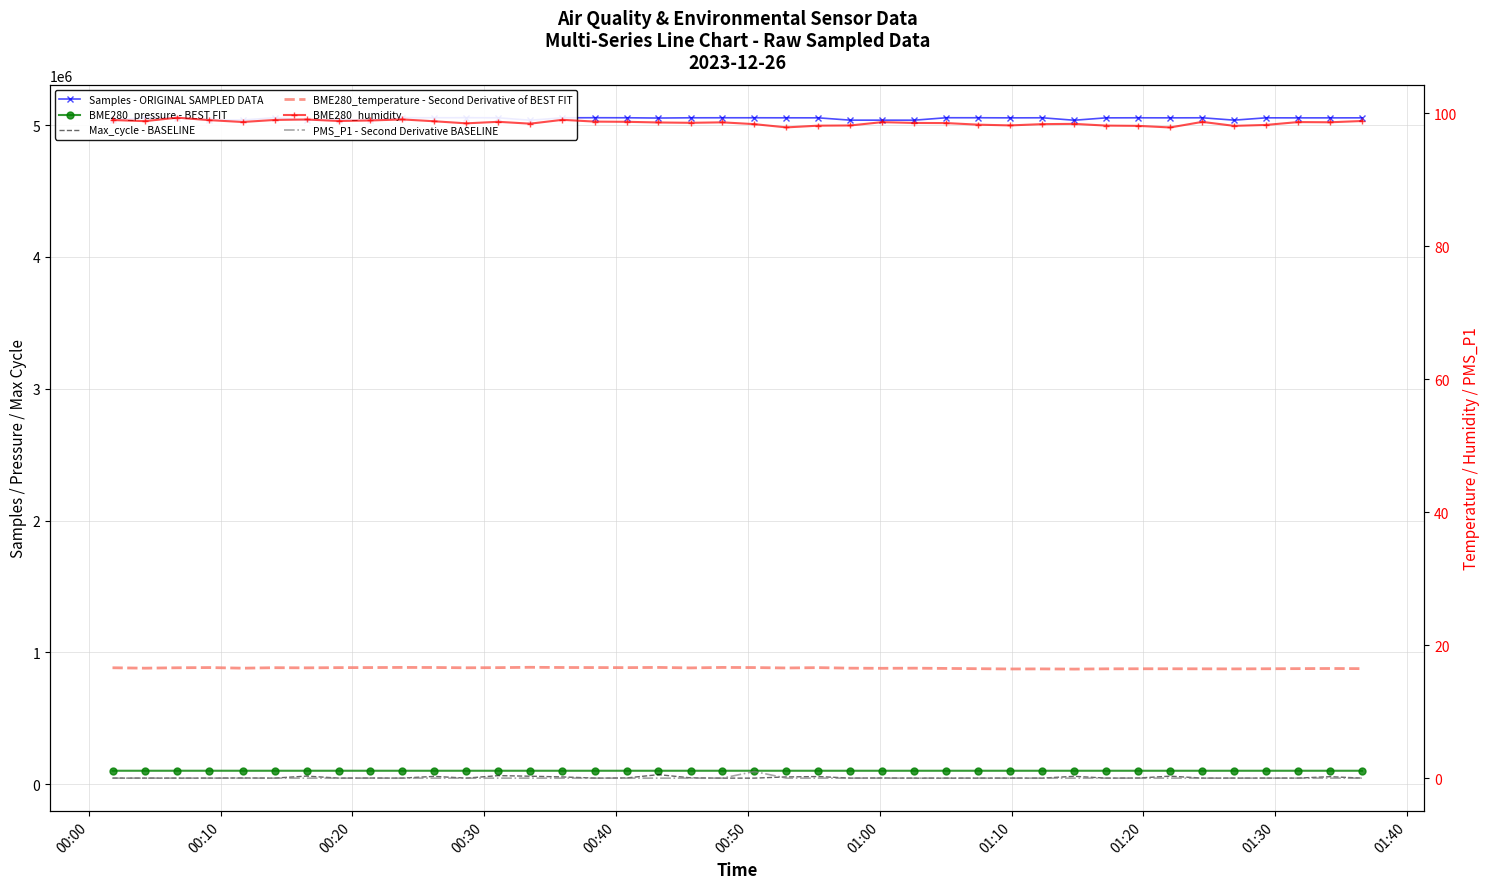

The Samples - ORIGINAL SAMPLED DATA series shows 2319264.3 at 00:20. True or false?

False